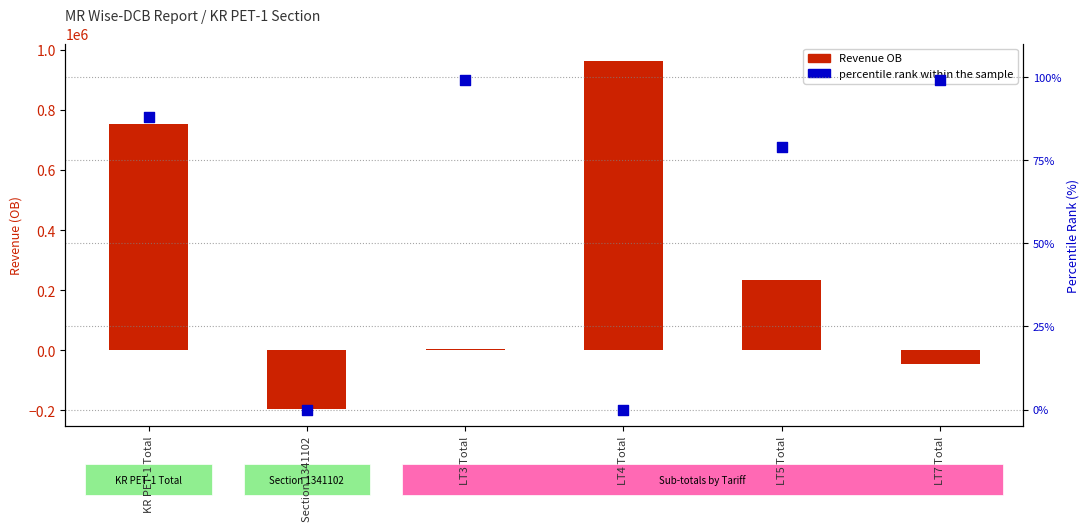

Which series has the largest total across all categories?

Revenue OB